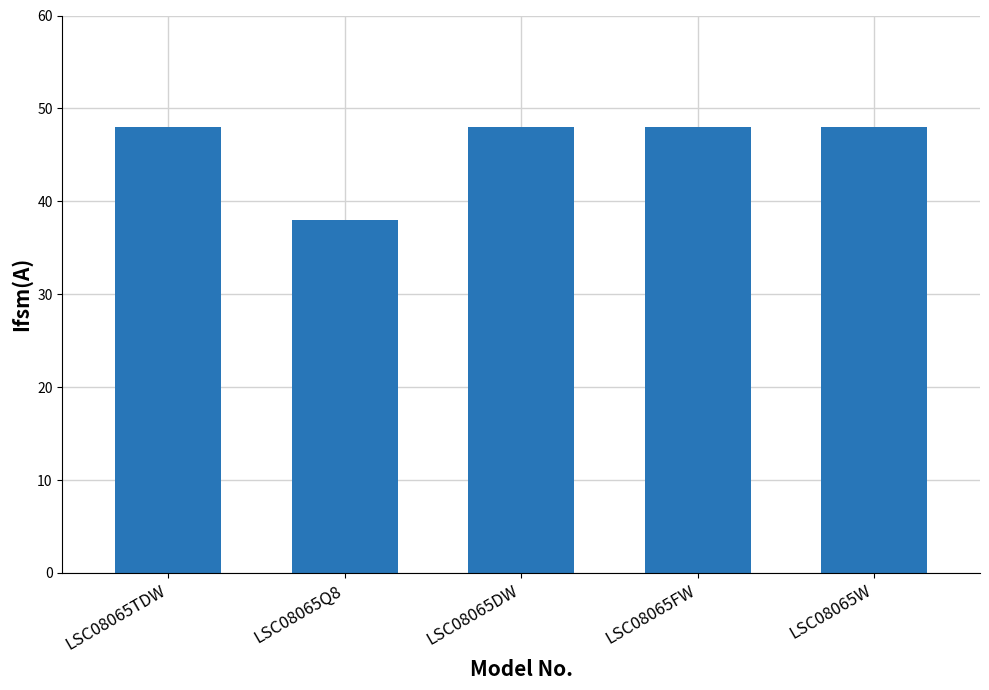

Reading right to left, extract all data points from this chart.

48	48	48	38	48